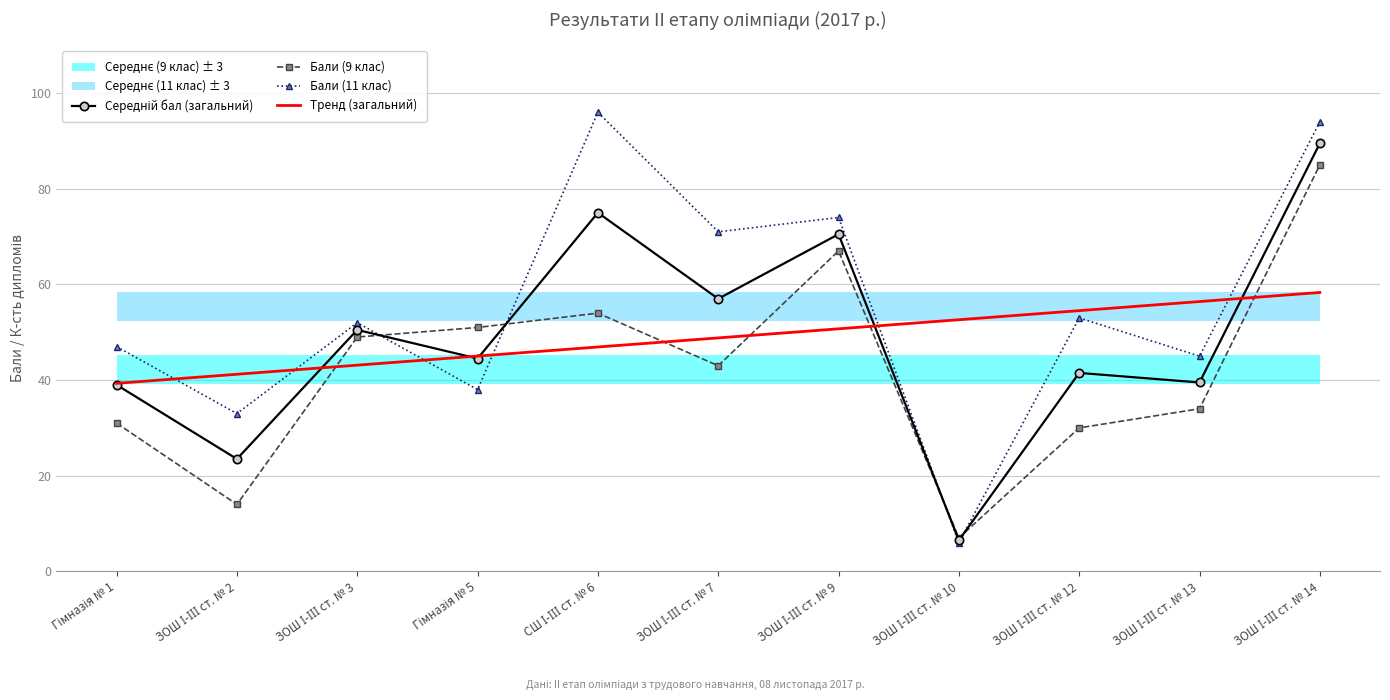

True or false: Тренд (загальний) and Бали (9 клас) intersect in this chart.

True